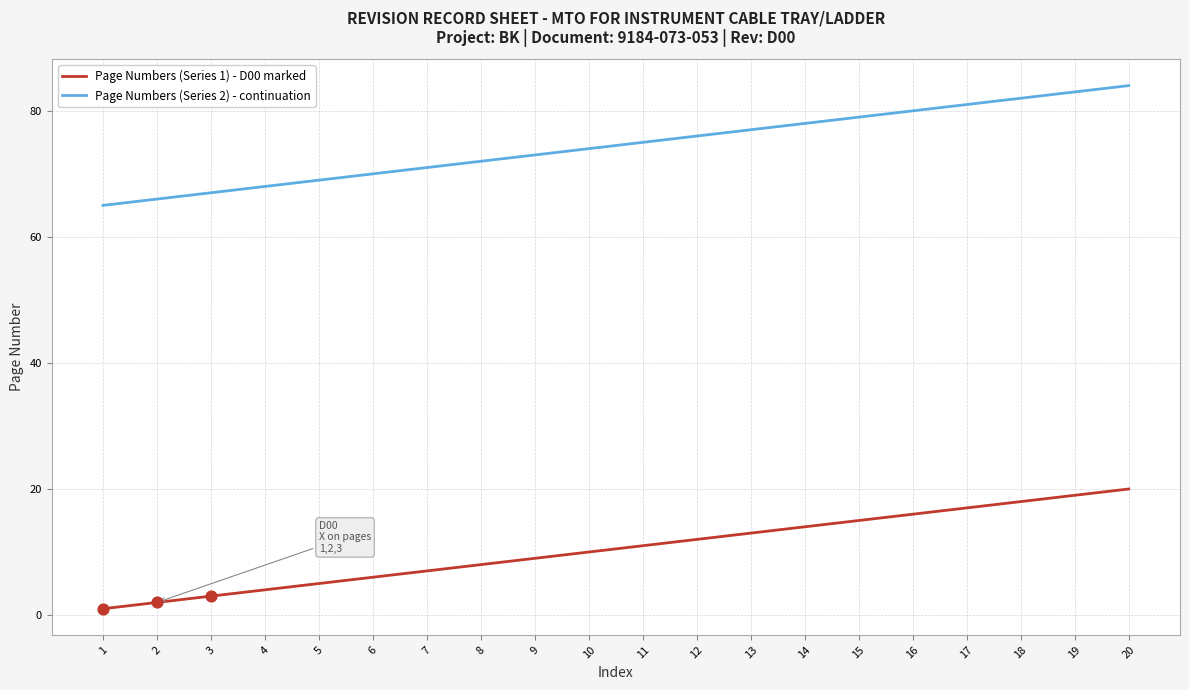

Which series has the largest total across all categories?

Page Numbers (Series 2) - continuation